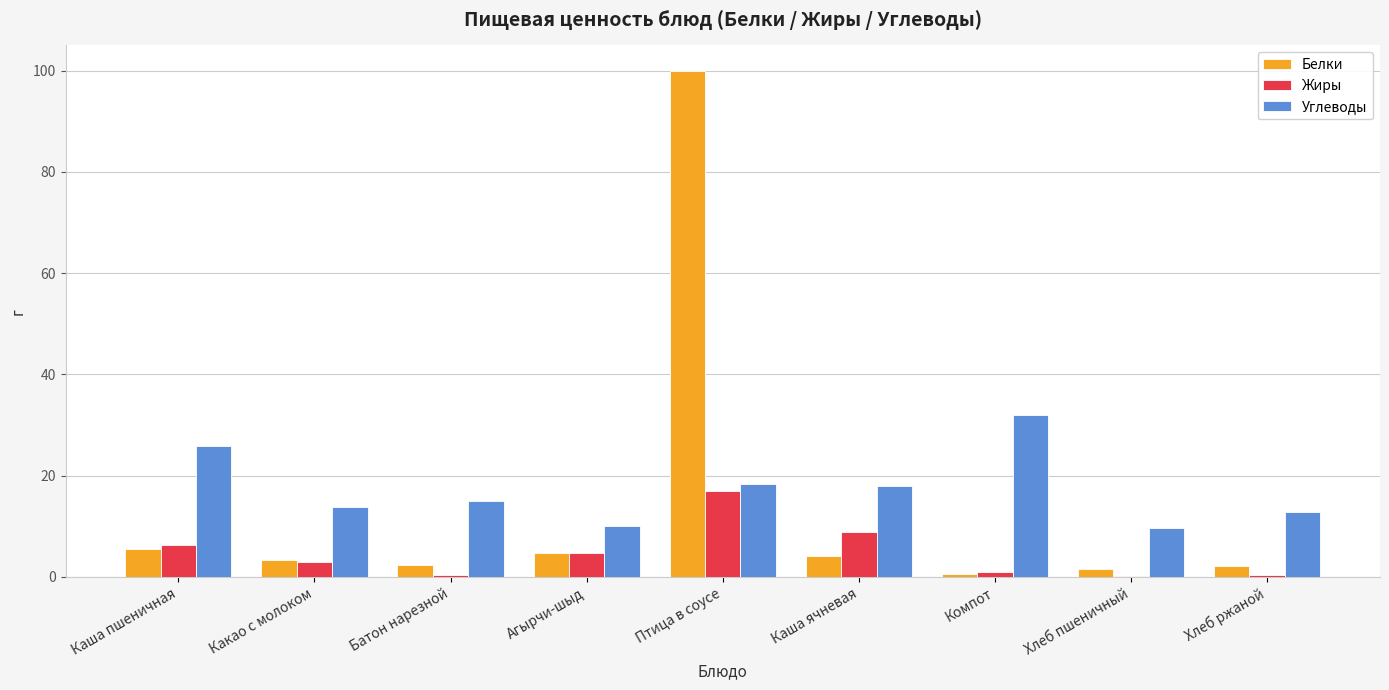

What is the maximum value shown in the chart?

100.0